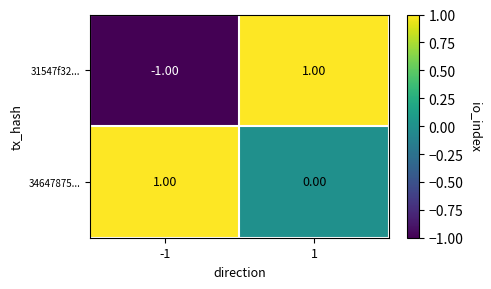

What is the maximum value shown in the chart?

1